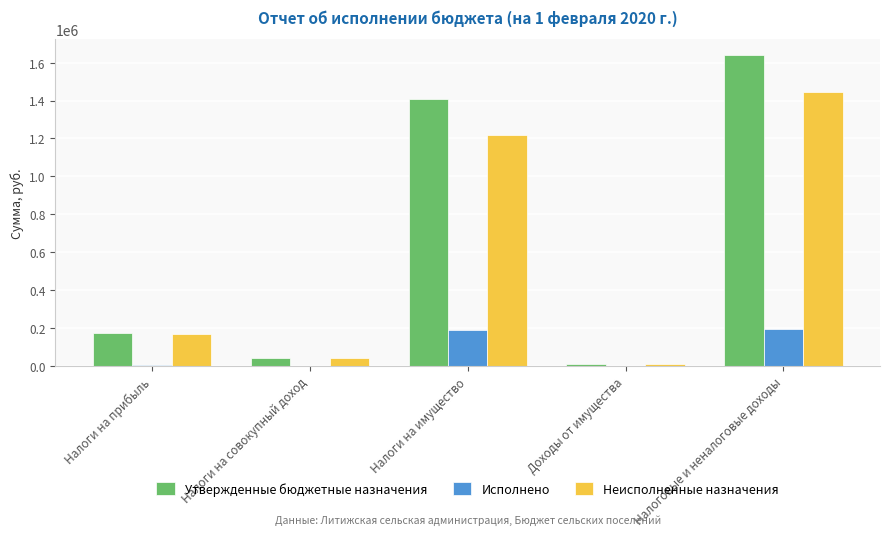

What is the sum of the Утвержденные бюджетные назначения values at Налоговые и неналоговые доходы and Налоги на совокупный доход?

1685000.0